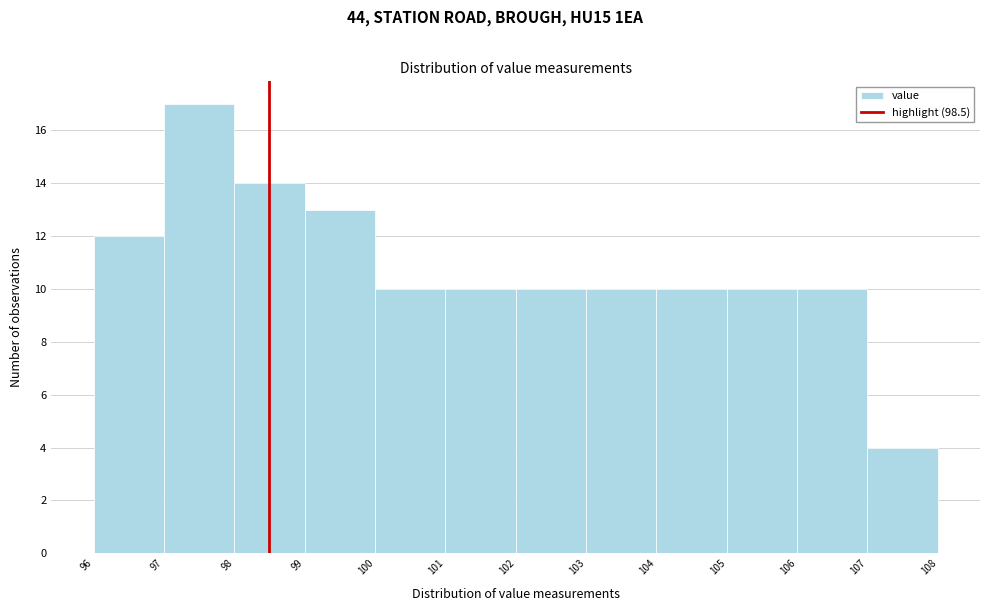

How tall is the bar that spans 100 to 101 on the x-axis? The values are not printed on the chart, so give them approximately, as read against the axis.

10